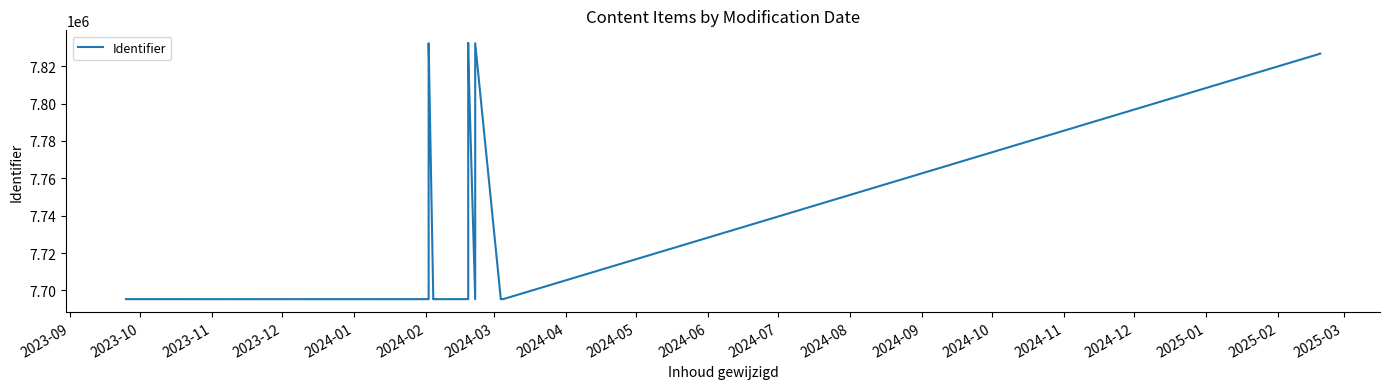

What is the smallest value displayed?

7695336